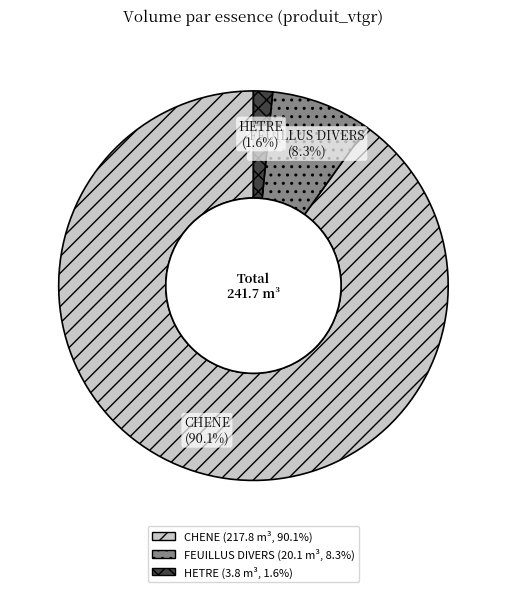

Which category has the biggest portion of the pie?

CHENE